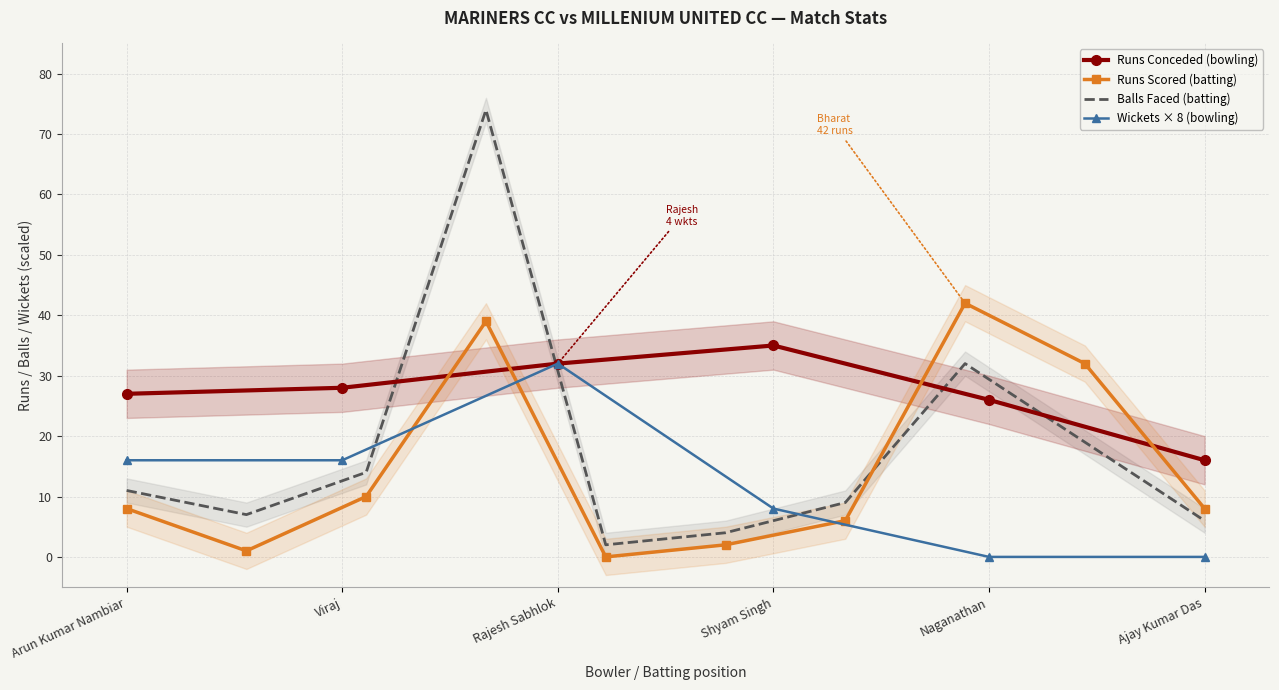

What is the average value of the Wickets Taken series?

12